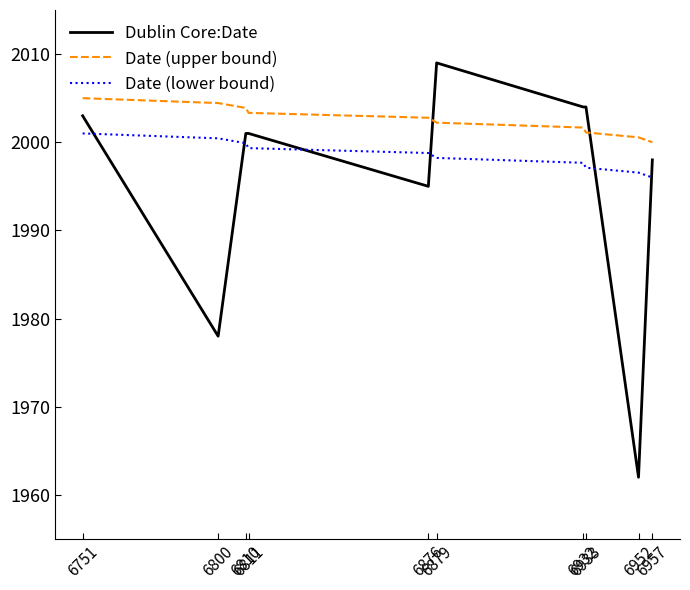

How many series are shown in this chart?

3